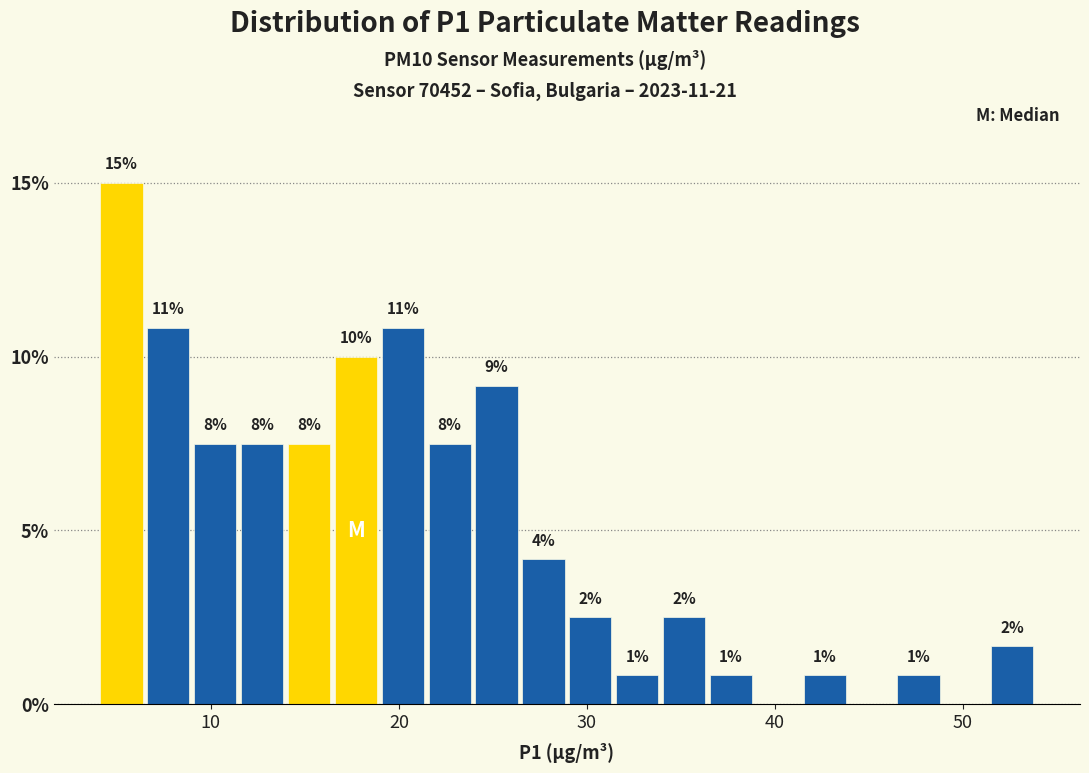

Read against the x-axis, roughly where is the centre of the tallest bar?

5